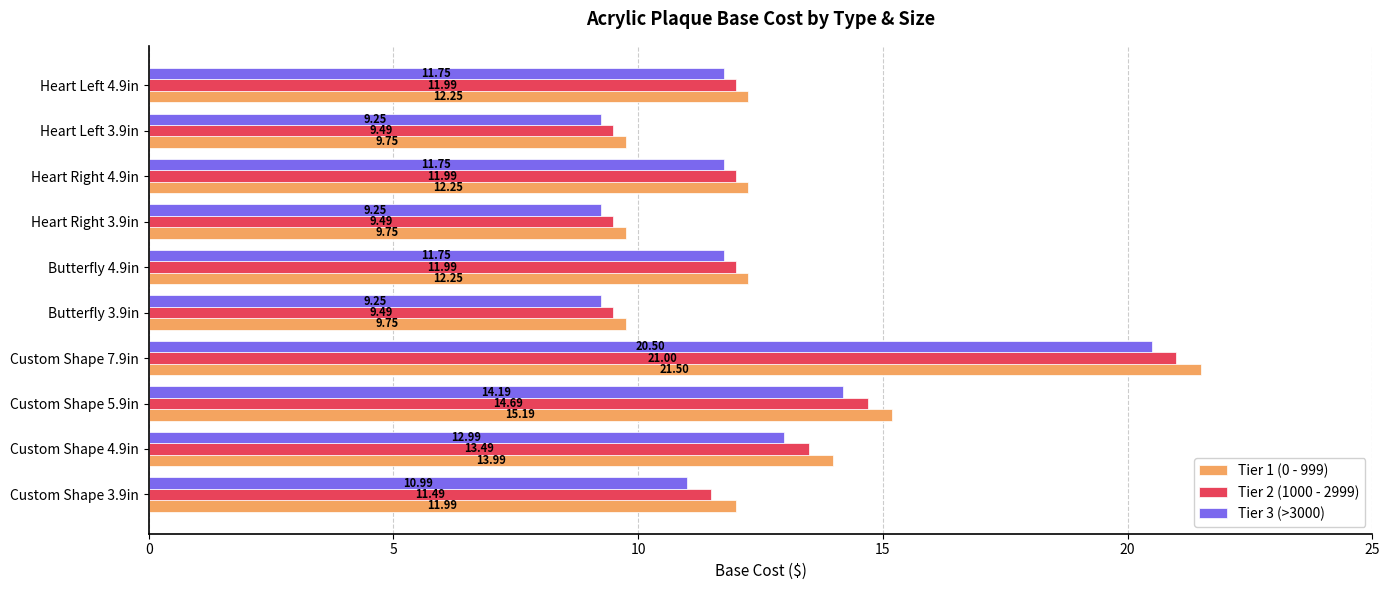

Which series has the largest range (max minus min)?

Tier 1 (0 - 999)